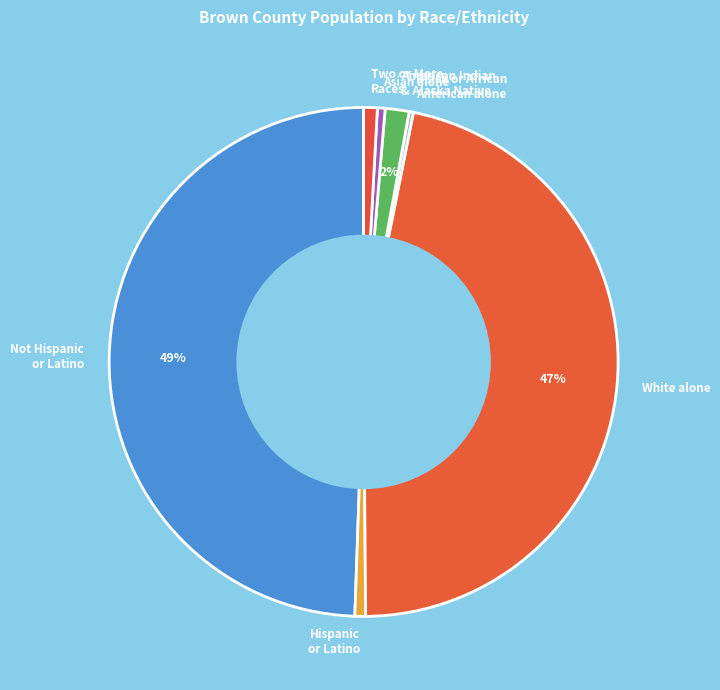

Do White alone and Hispanic or Latino together represent more than half of the pie?

No